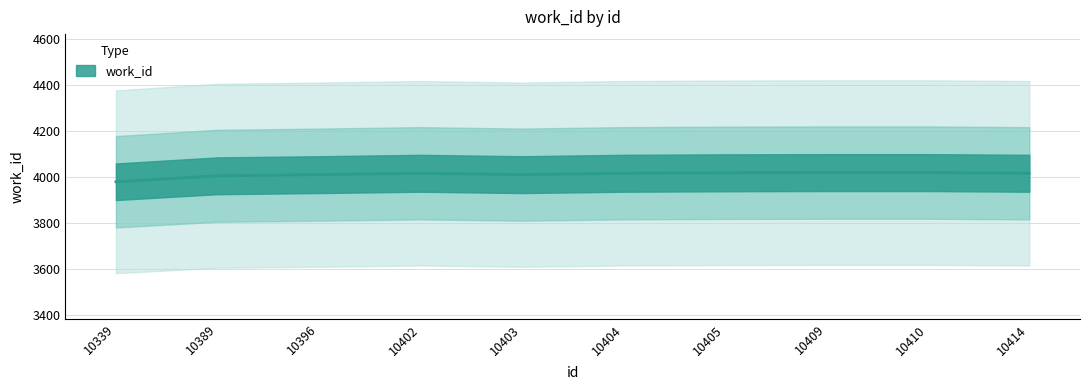

Is it true that the value at 10389 is 4006?

True